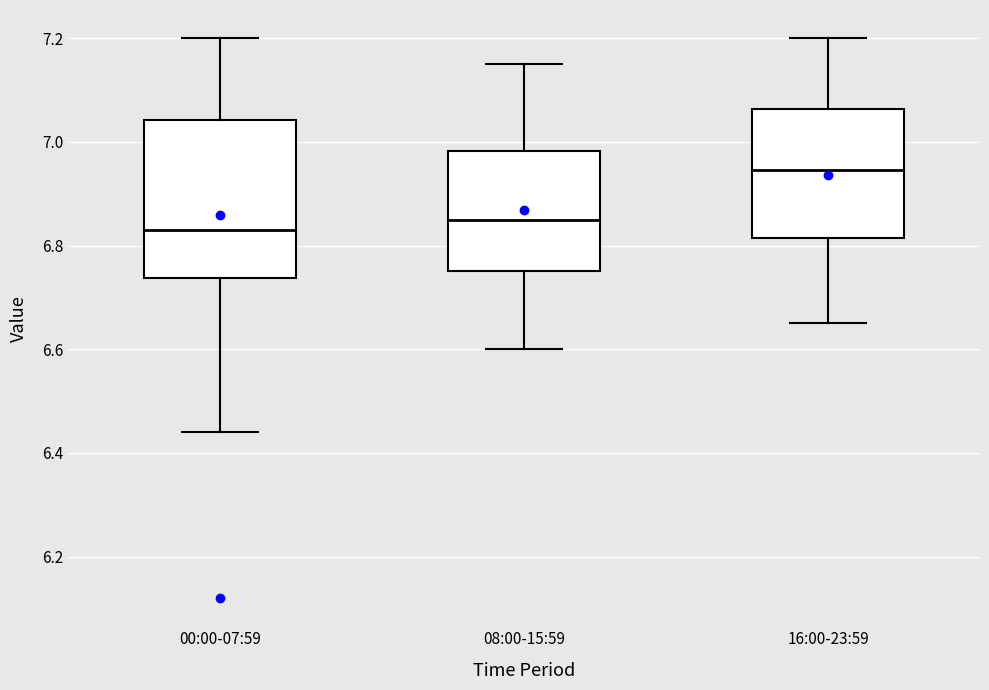

Comparing the boxes themselves (not the whiskers), which one is the tallest?

00:00-07:59